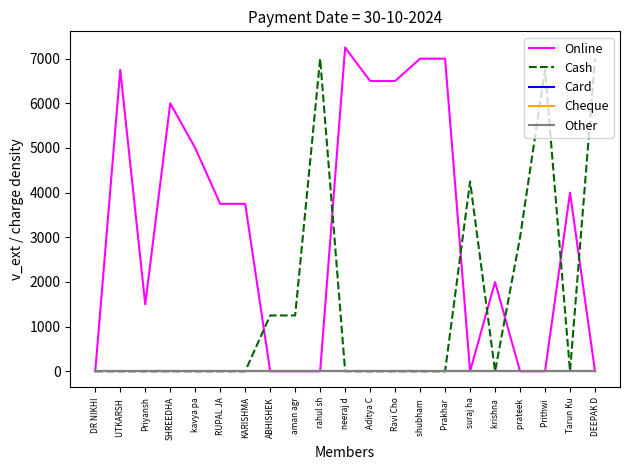

How many lines are shown in the chart?

5